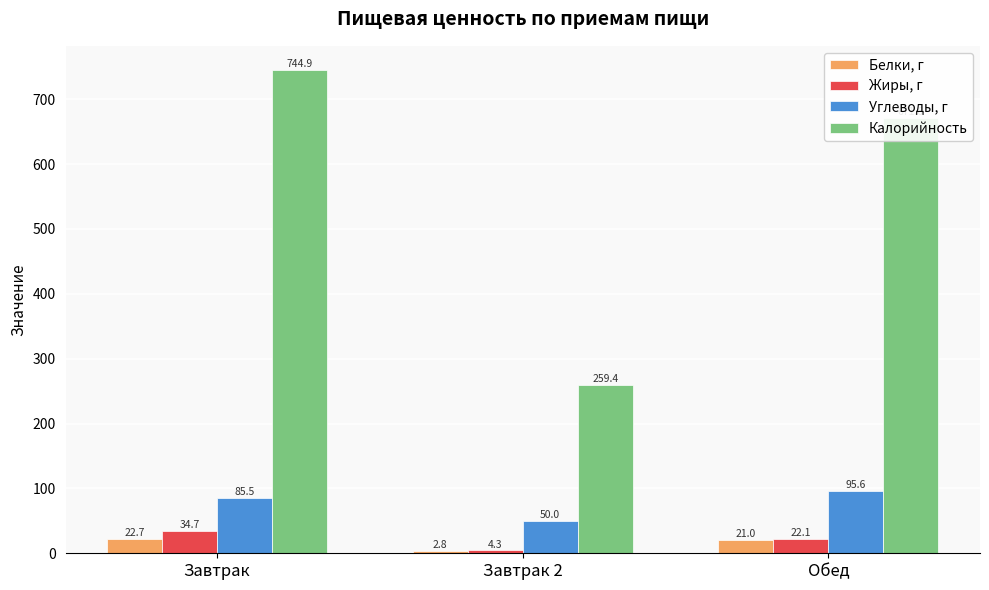

Does the chart contain any negative values?

No